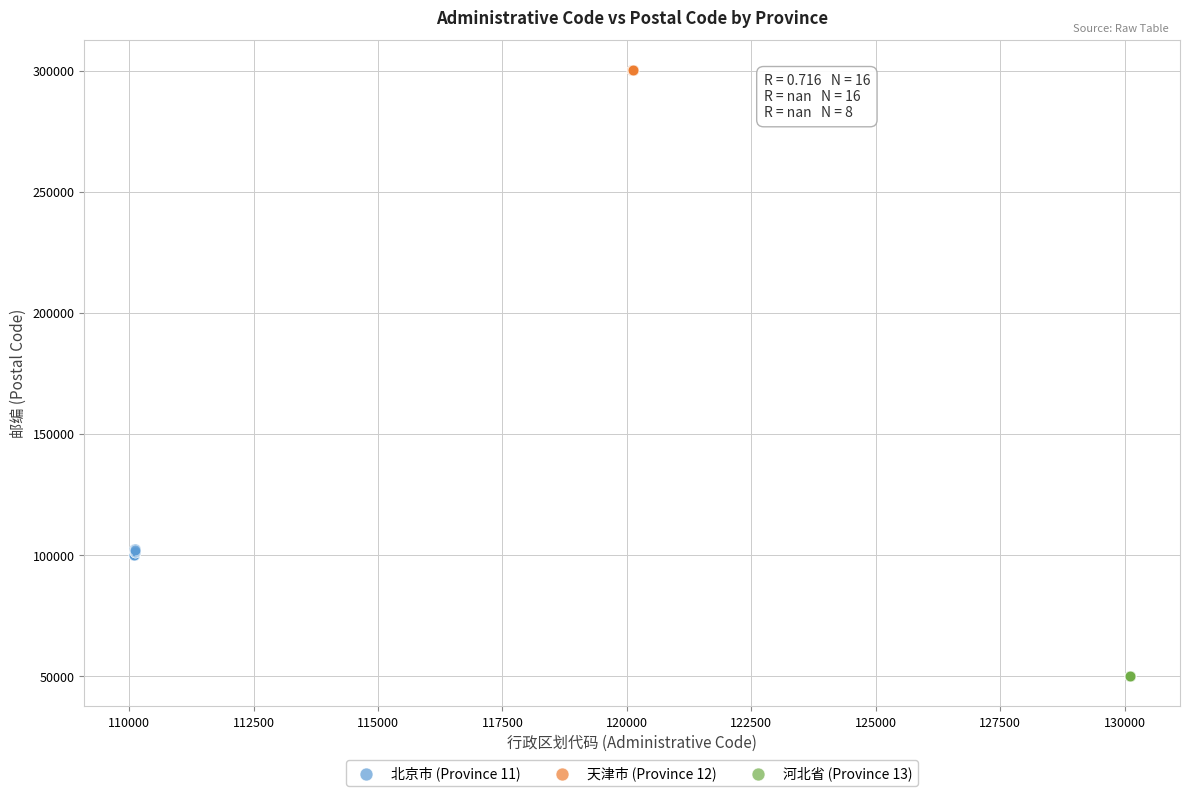

Which series contains the lowest Y value?

河北省 (Province 13)